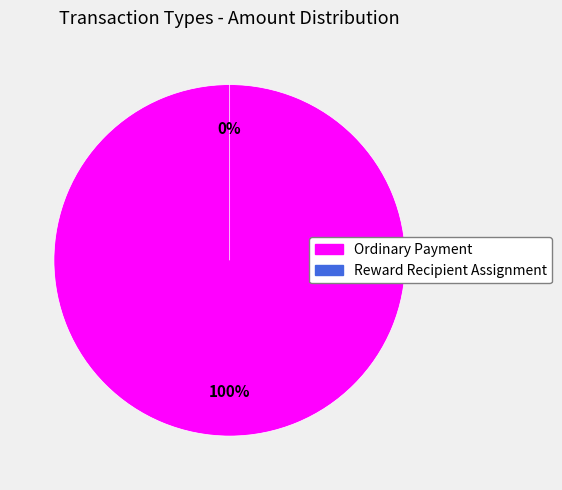

Between Ordinary Payment and Reward Recipient Assignment, which is larger?

Ordinary Payment